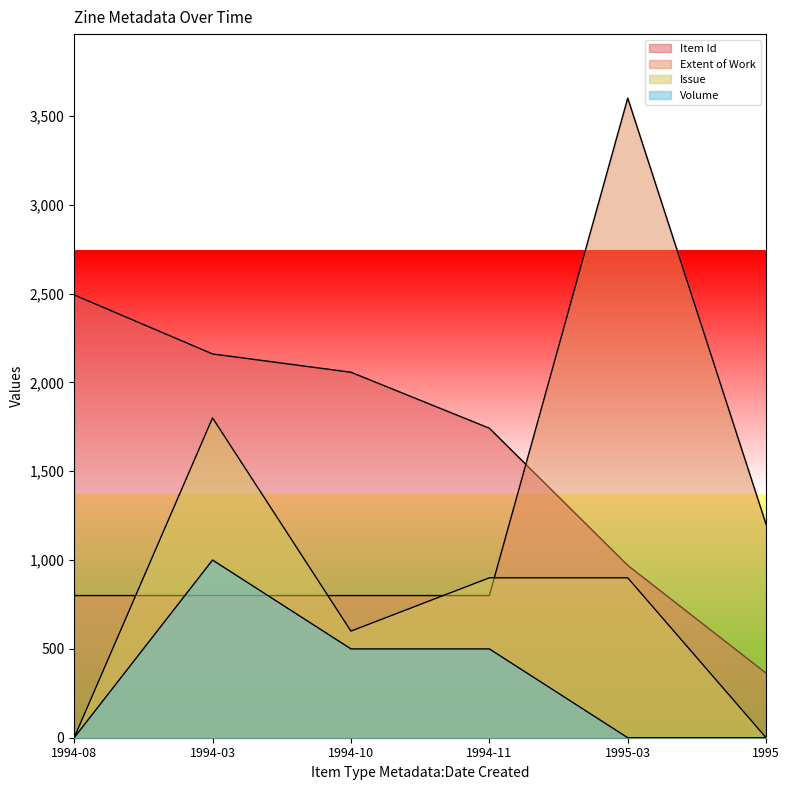

The value of Item Id at 1994-11 is 1742. True or false?

True